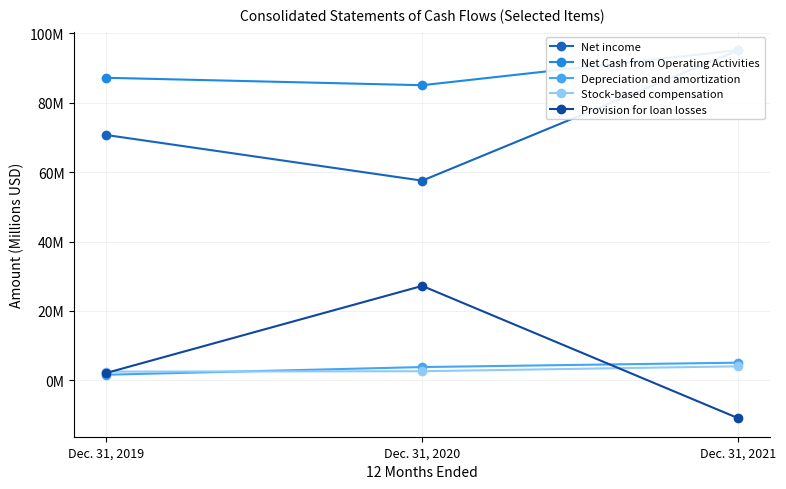

Which series changed the most between Dec. 31, 2019 and Dec. 31, 2021?

Net income